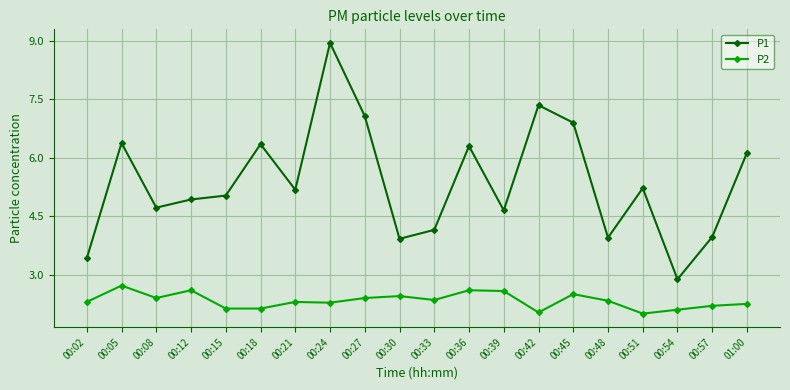

The P1 series shows 4.9 at 00:12. True or false?

True